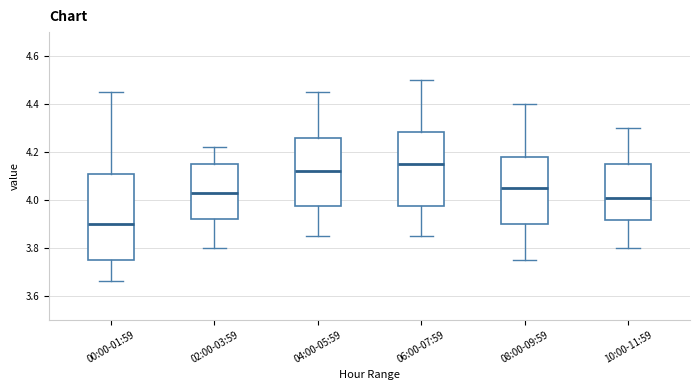

Comparing the boxes themselves (not the whiskers), which one is the tallest?

00:00-01:59